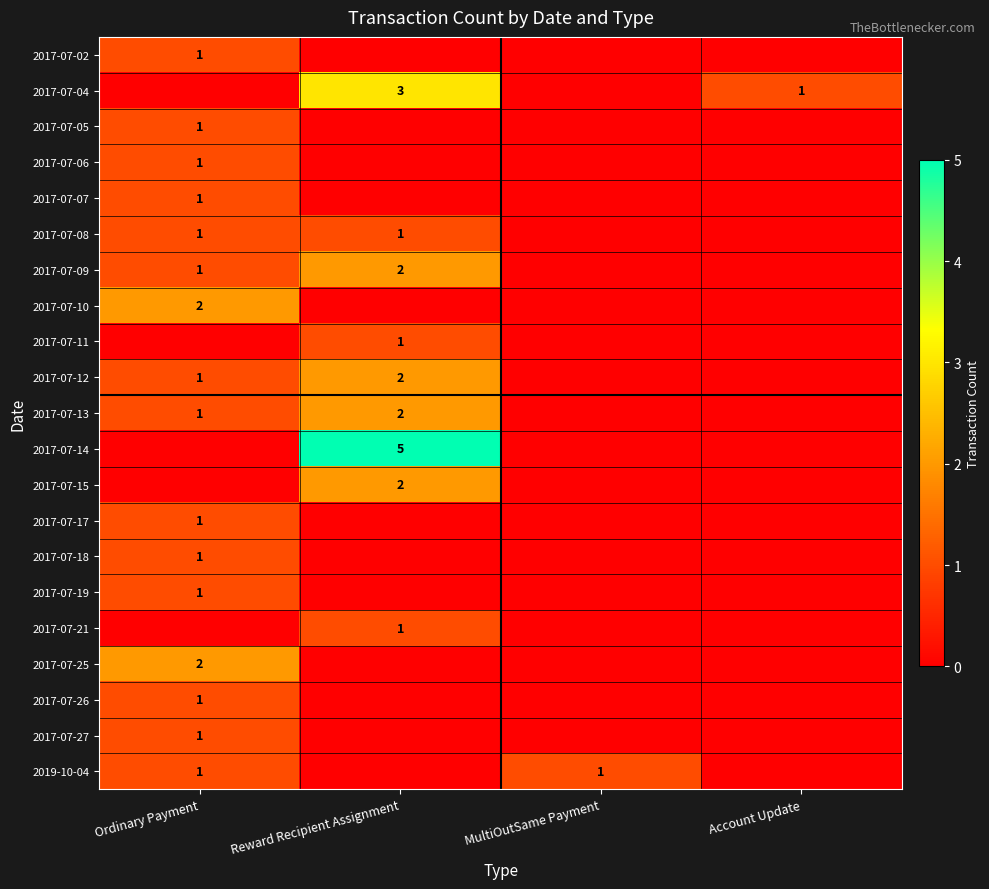

The 2017-07-08 series shows 0 at Ordinary Payment. True or false?

False